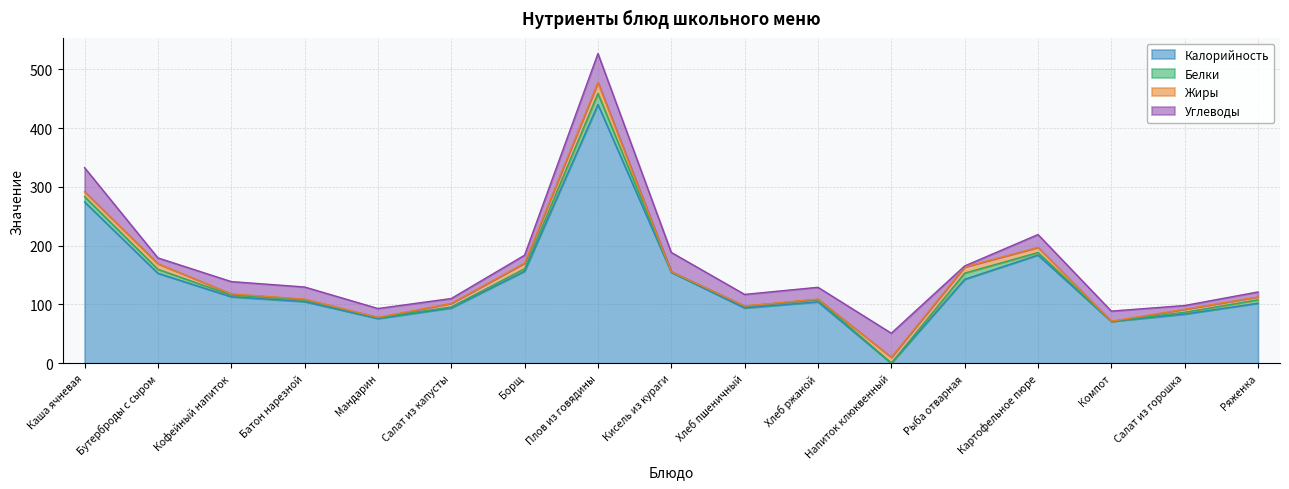

At which category does Белки reach its first local valley?

Кофейный напиток